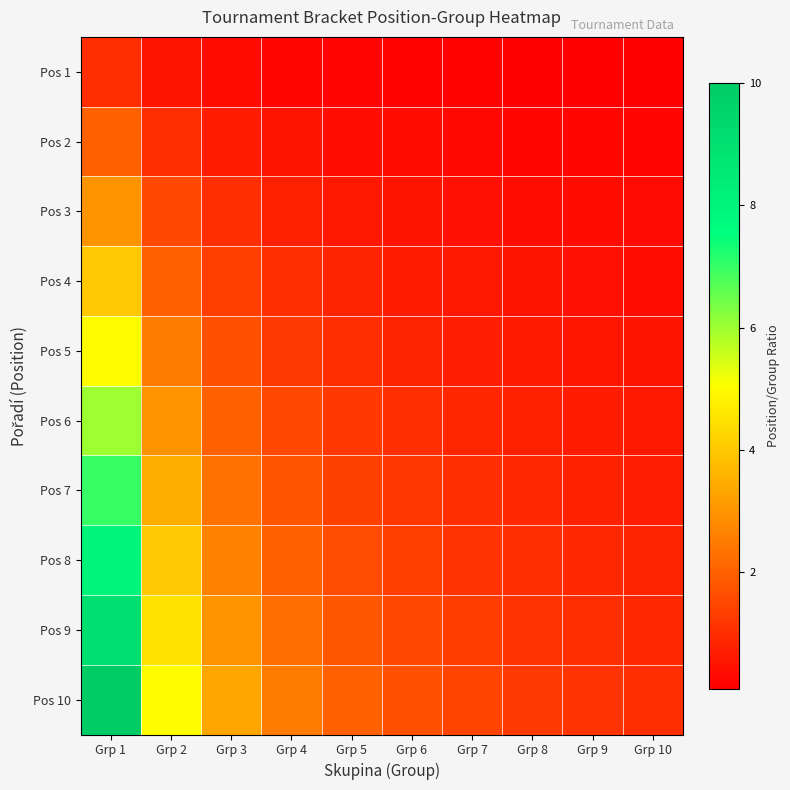

Between Grp 7 and Grp 4, which is larger?

Grp 4